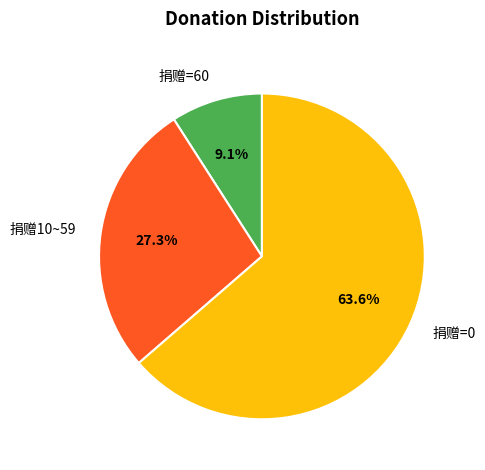

Which slice is the largest?

捐赠=0